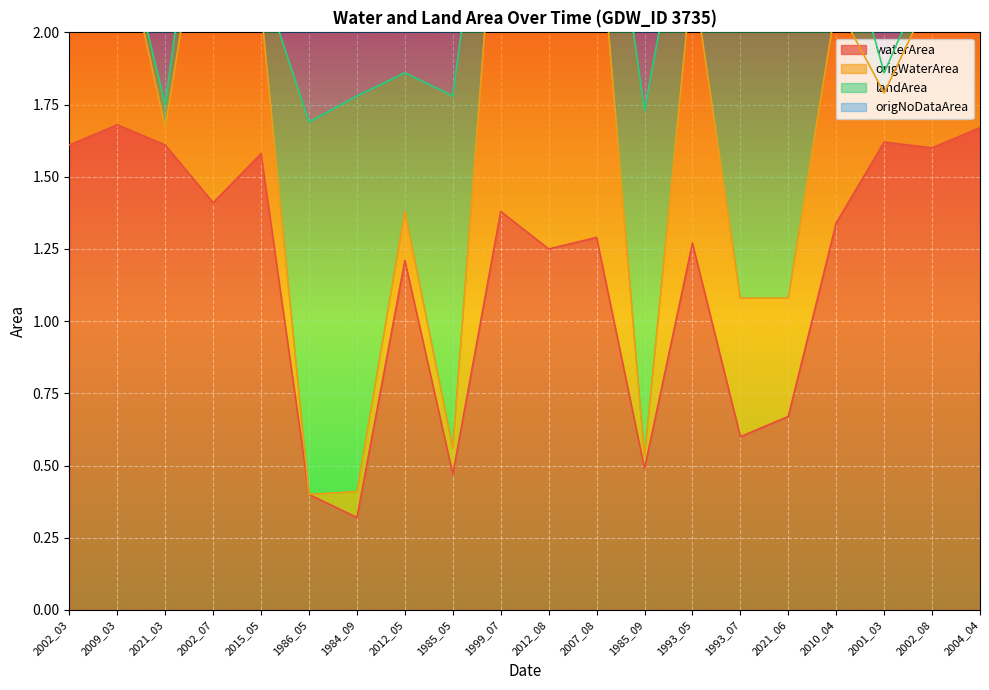

How many interior local valleys does the waterArea series have?

7